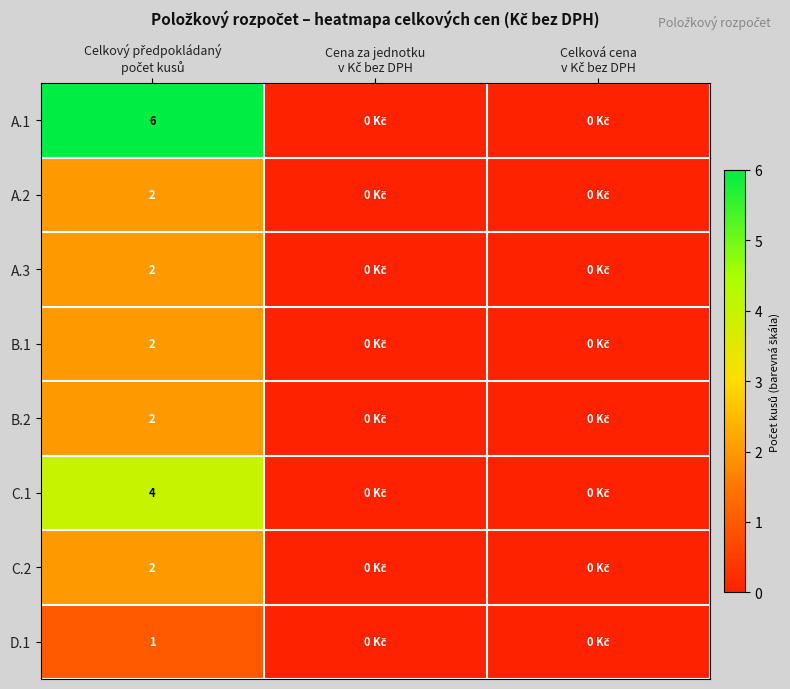

At how many categories does at least one series exceed 0?

1